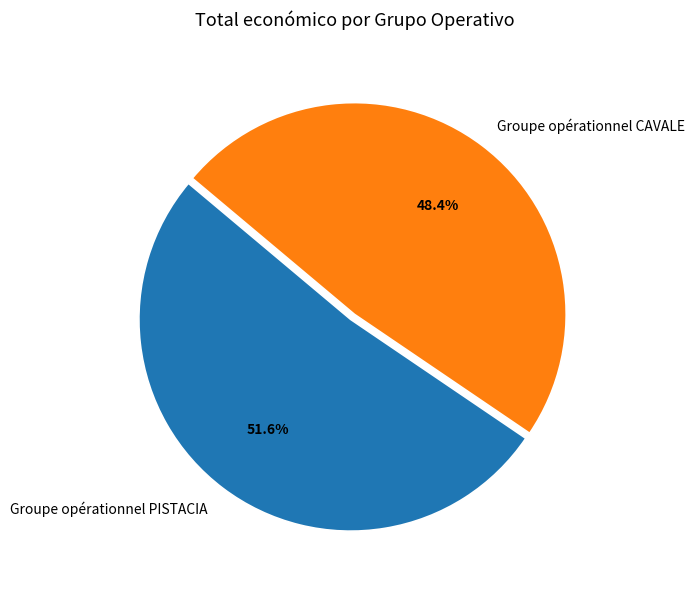

Which slice is the smallest?

Groupe opérationnel CAVALE